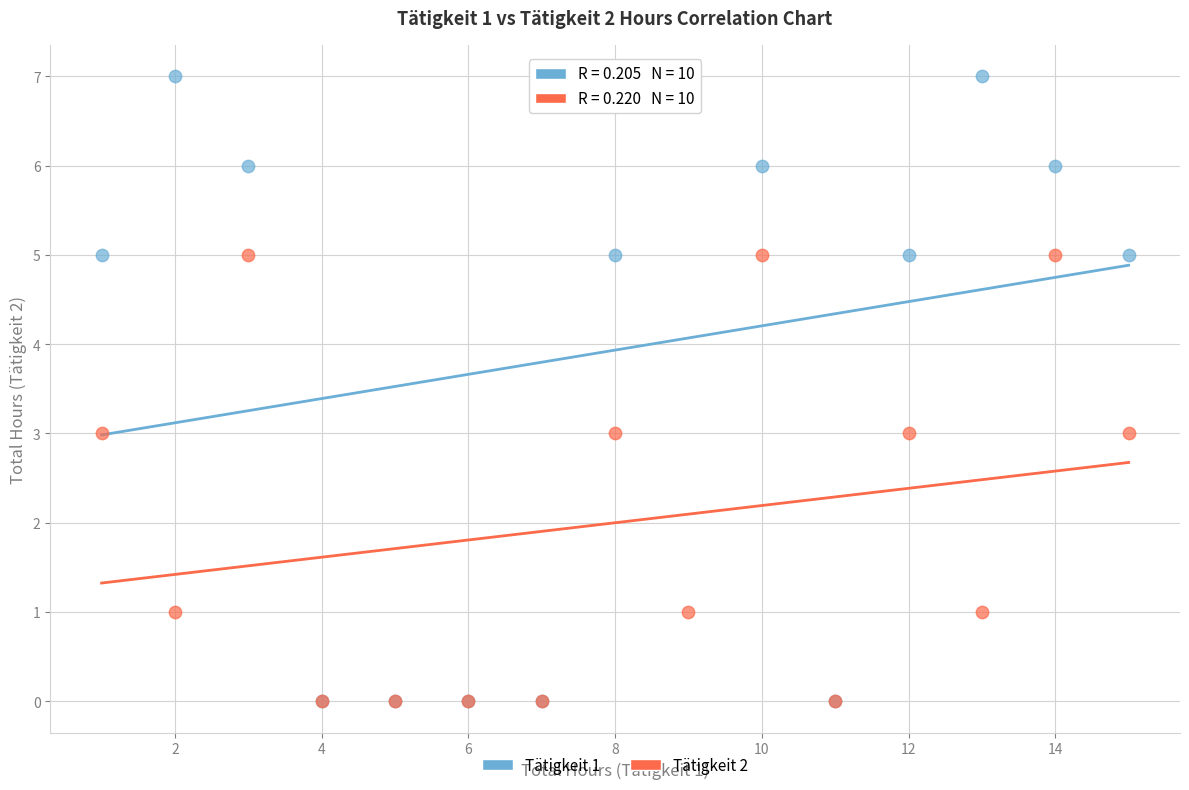

Which series has the largest Y range (max minus min)?

Tätigkeit 1